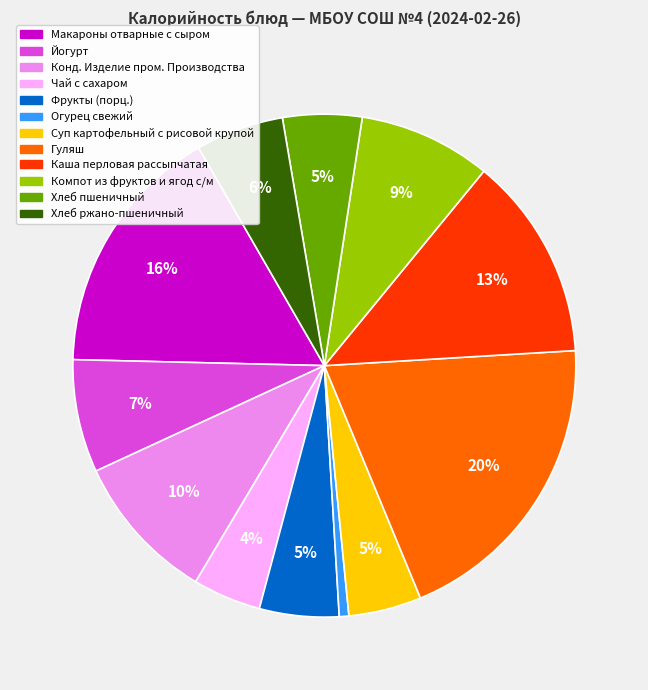

To the nearest percent, what is the difference between the largest and smallest slice percentages?

19%